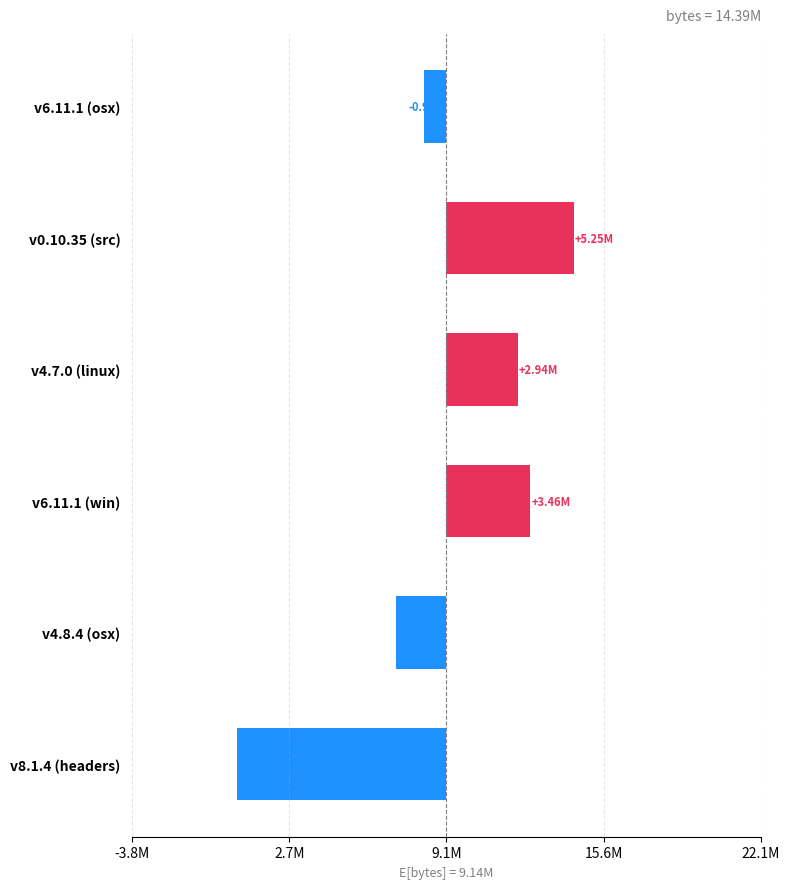

How many data points does each series have?

6